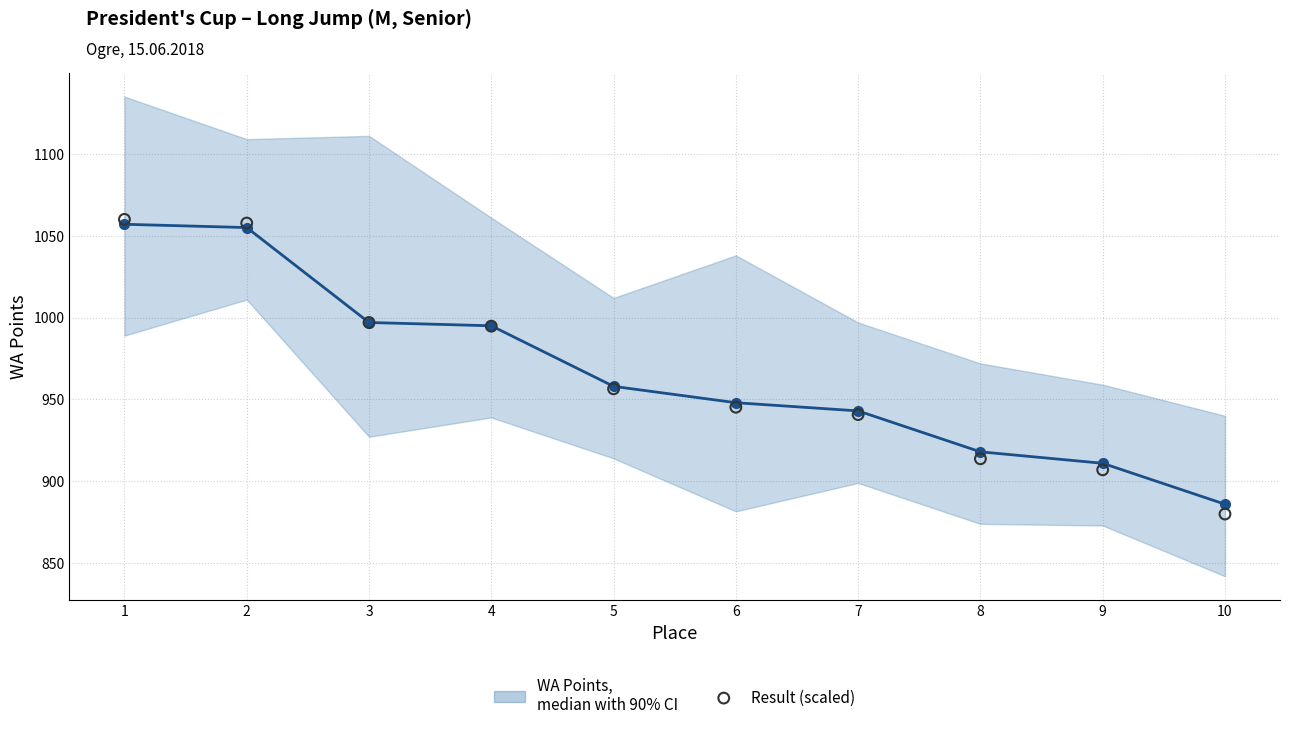

At how many categories does at least one series exceed 985?

4